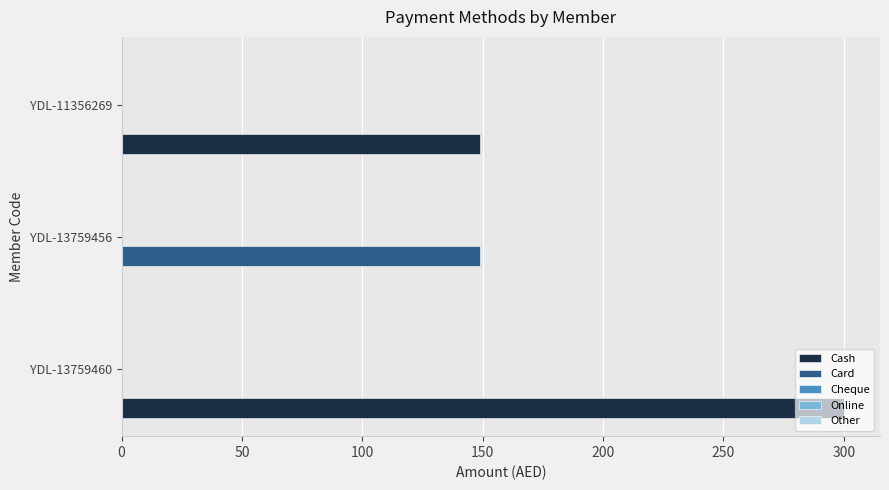

What is the sum of the Cash values at YDL-13759456 and YDL-13759460?

300